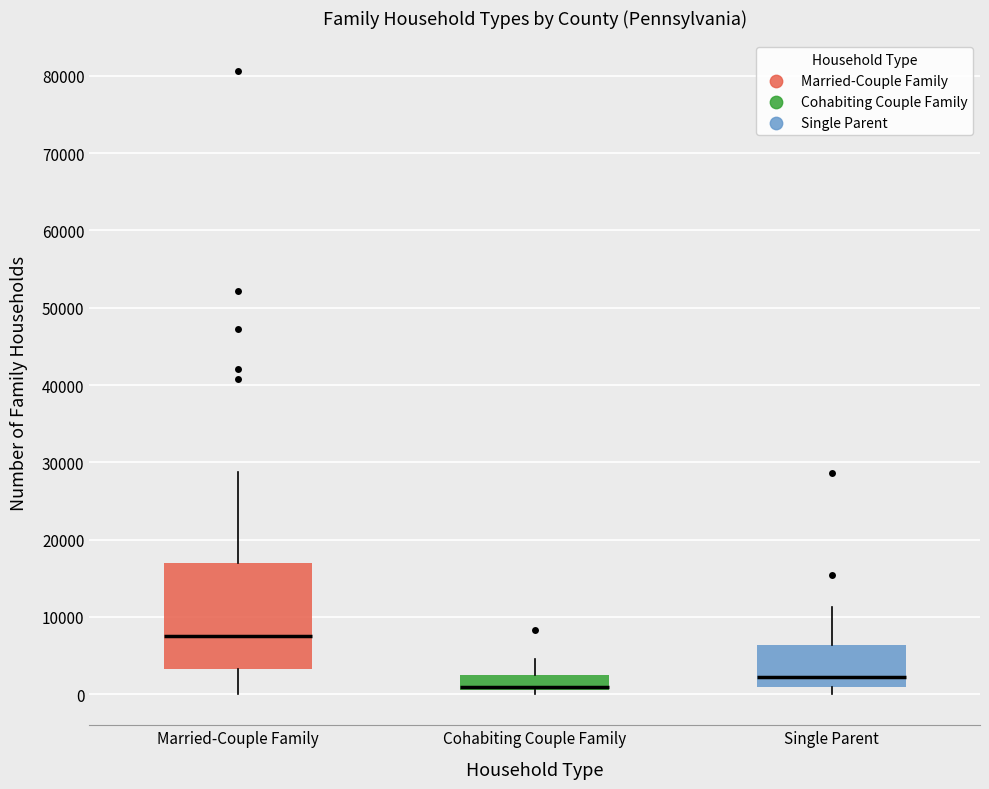

Reading left to right, transcribe this box plot: for each box, give where its median line is, the range the box spans, and where its two whiskers end, as read against the y-axis. The values are not printed on the chart, so give them approximately, as read against the axis.

Married-Couple Family: median 8000, box 3000 to 17000, whiskers 0 to 29000
Cohabiting Couple Family: median 1000 (just above the box's lower edge), box 1000 to 2000, whiskers 0 to 5000
Single Parent: median 2000, box 1000 to 6000, whiskers 0 to 11000